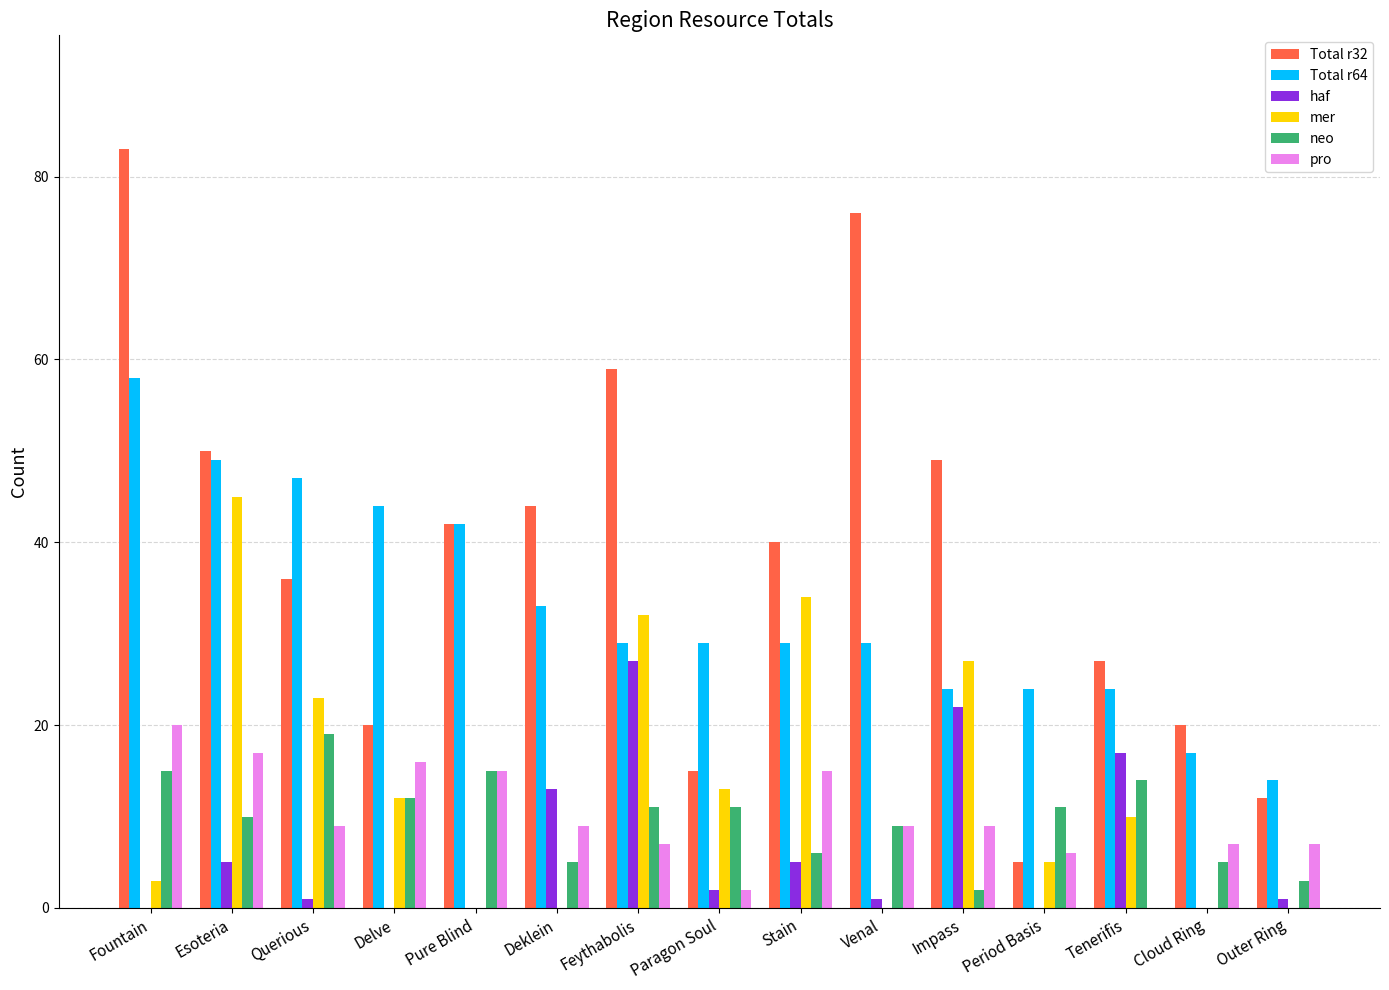

Which series has the largest range (max minus min)?

Total r32